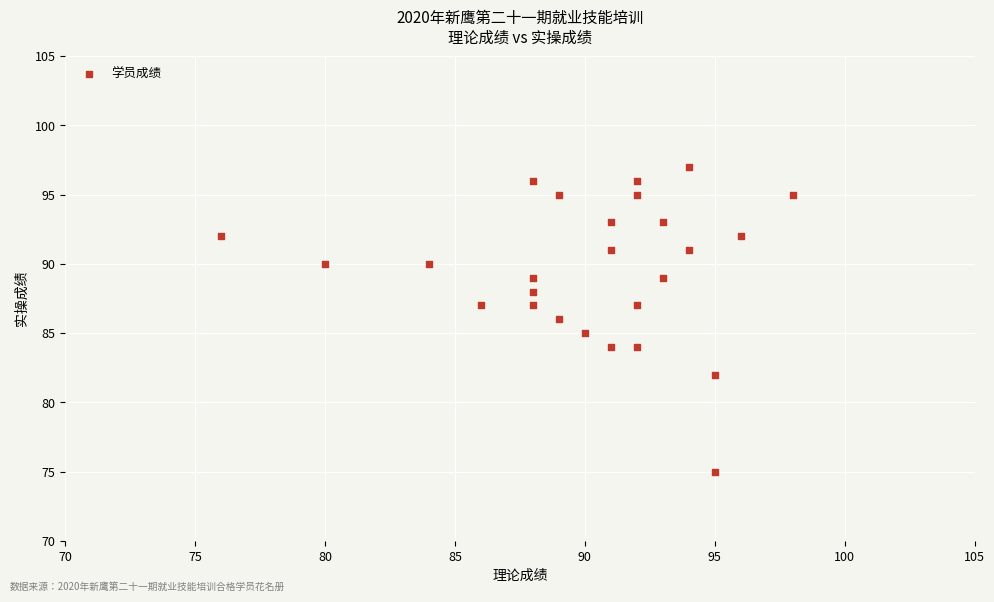

What is the range of Y values (max minus min)?

22